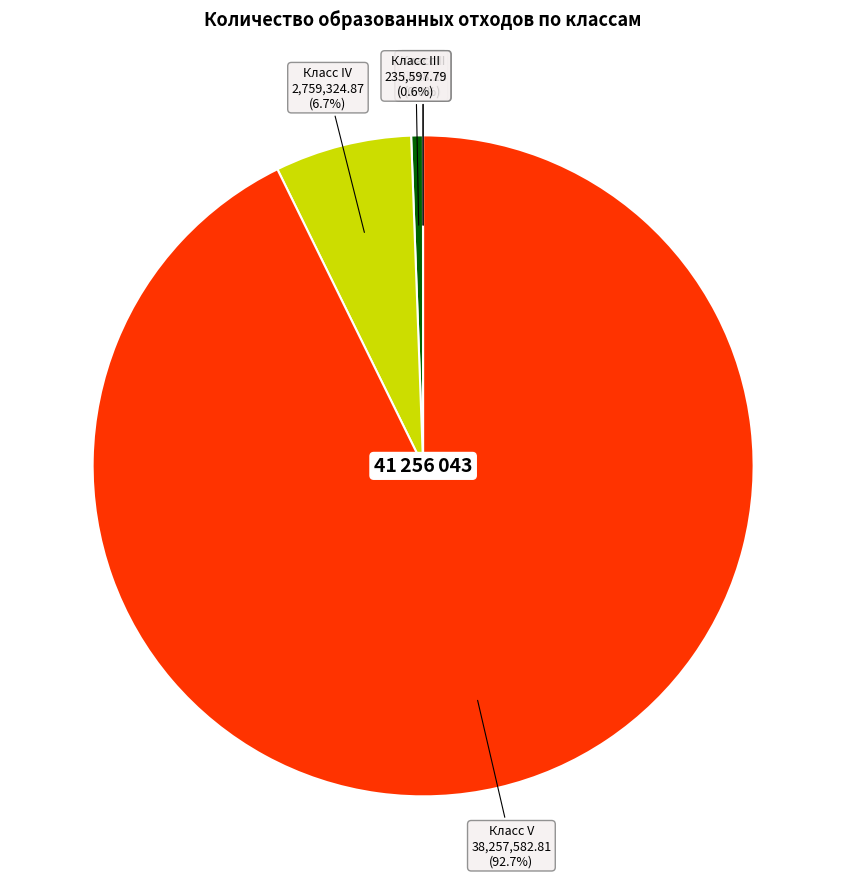

Does any single category account for the majority?

Yes